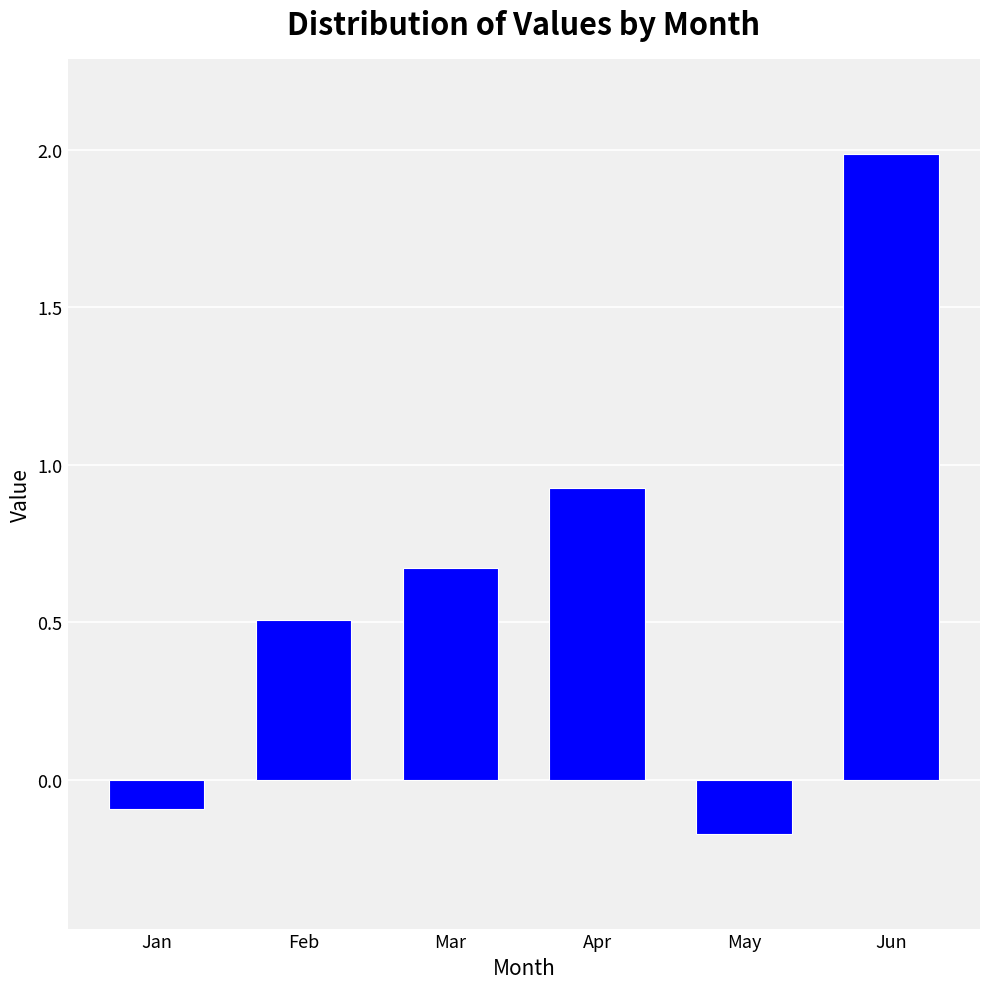

What is the difference between the values at Jun and Feb?

1.5